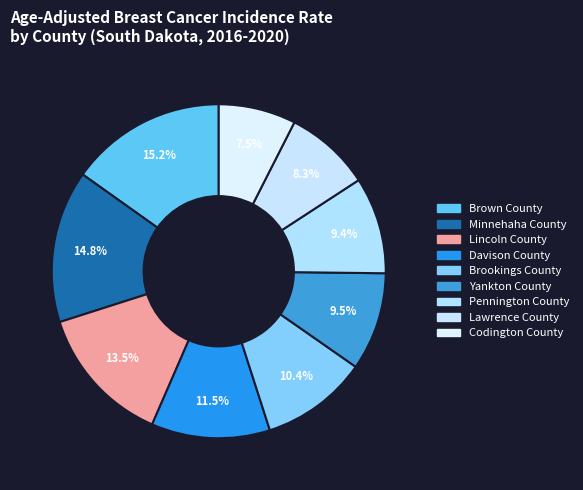

Does any single category account for the majority?

No